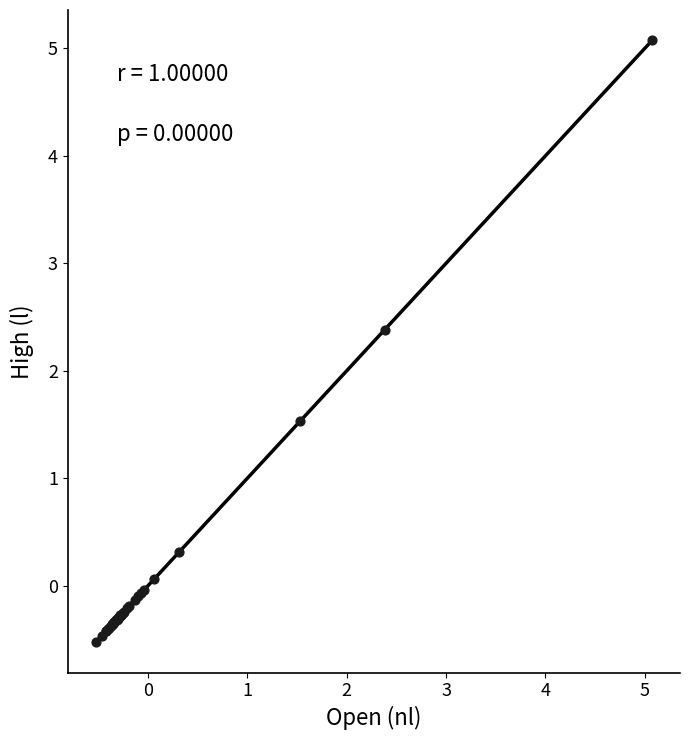

What Y value in the scatter plot is closest to 2?

2.4